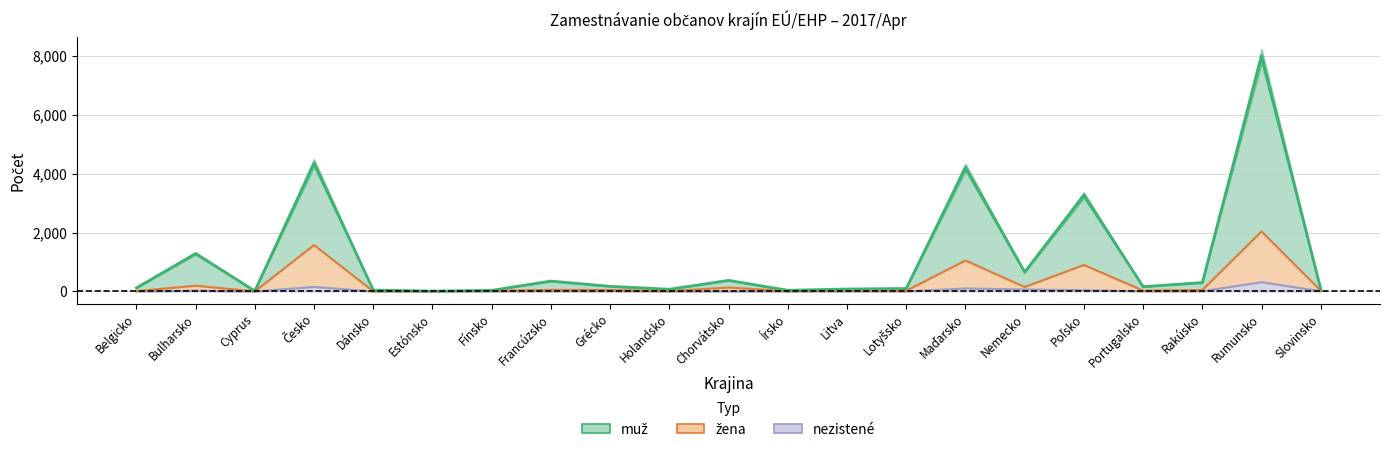

True or false: nezistené and žena cross at least once.

False